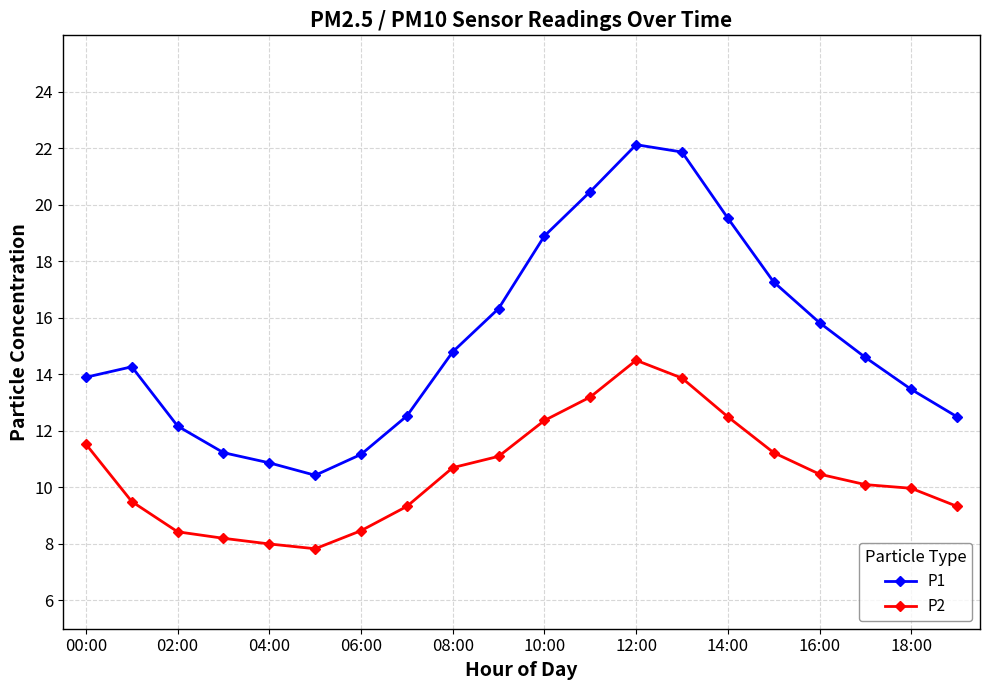

What is the minimum value for P1?

10.4